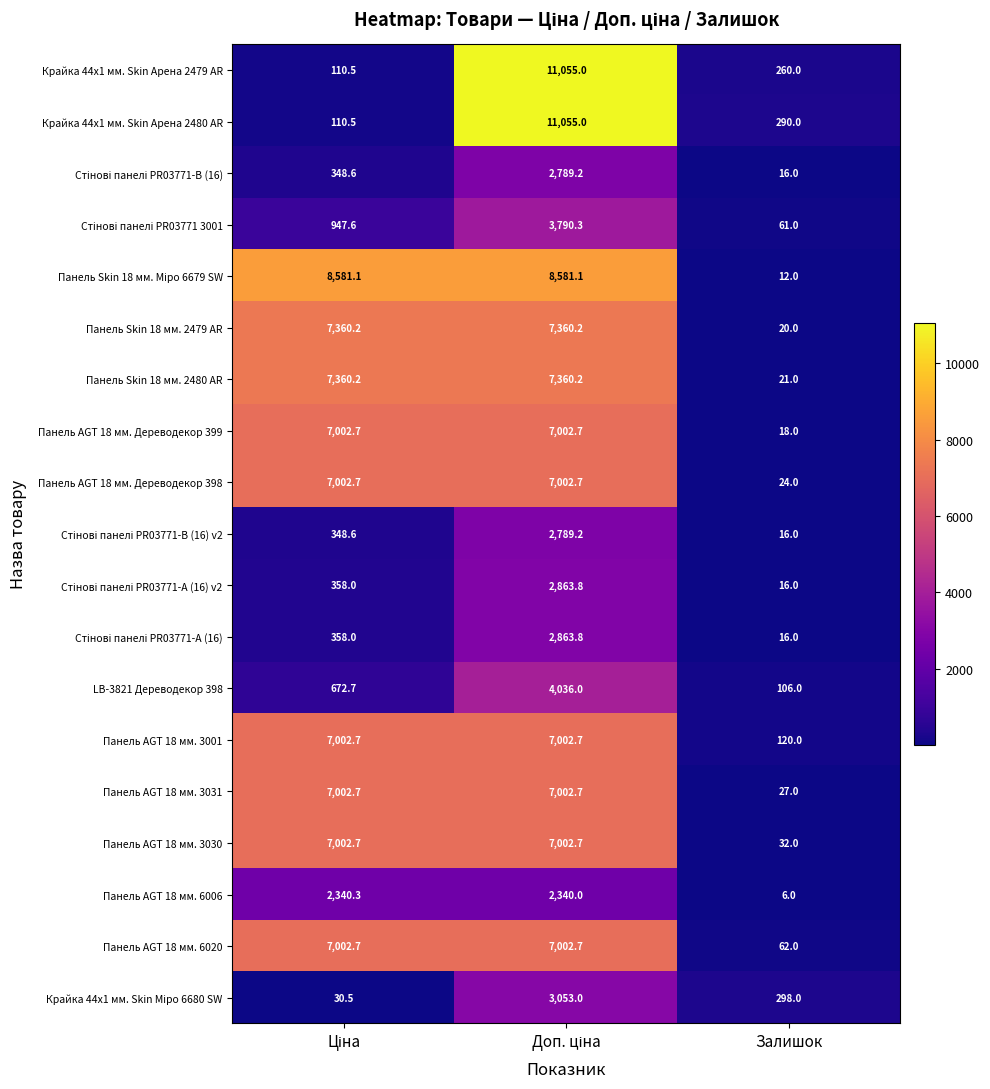

Where is Крайка 44x1 мм. Skin Арена 2480 AR nearest to the value 5582?

Залишок